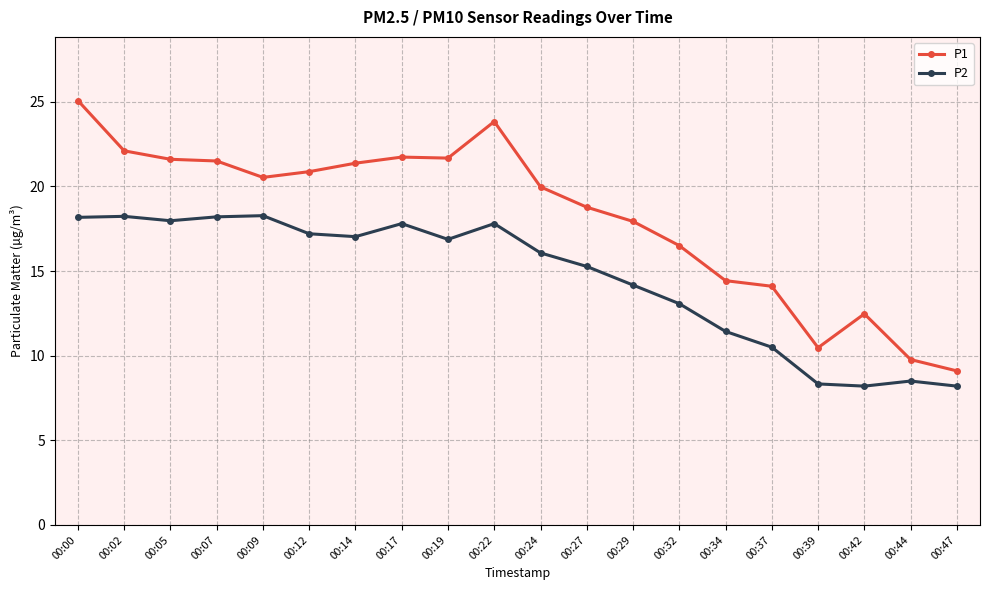

True or false: P2 and P1 cross at least once.

False